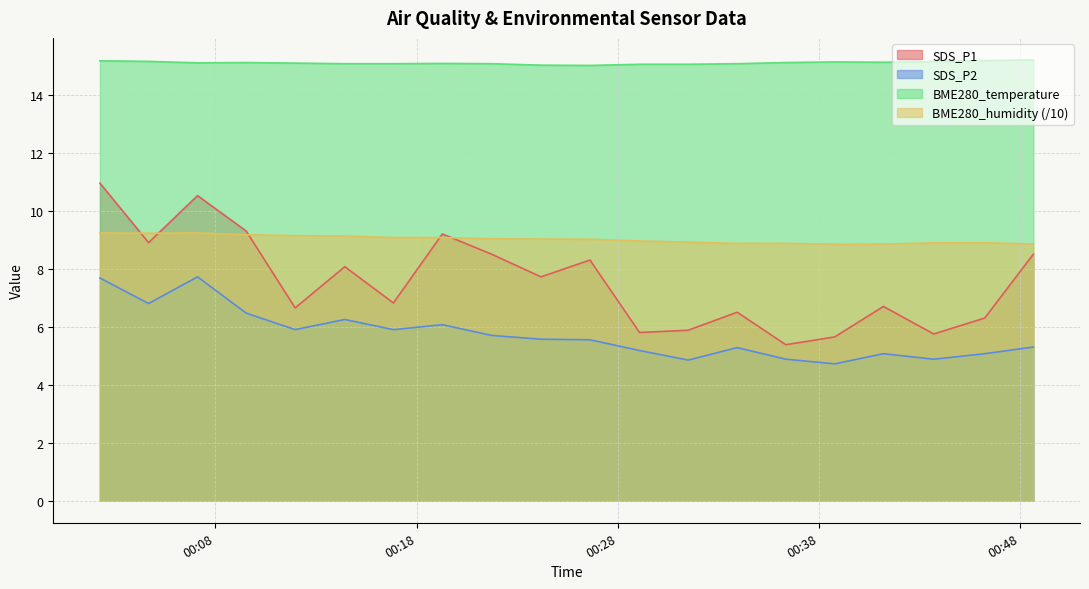

At which label is SDS_P1 closest to 8?

2023/06/23 00:14:26